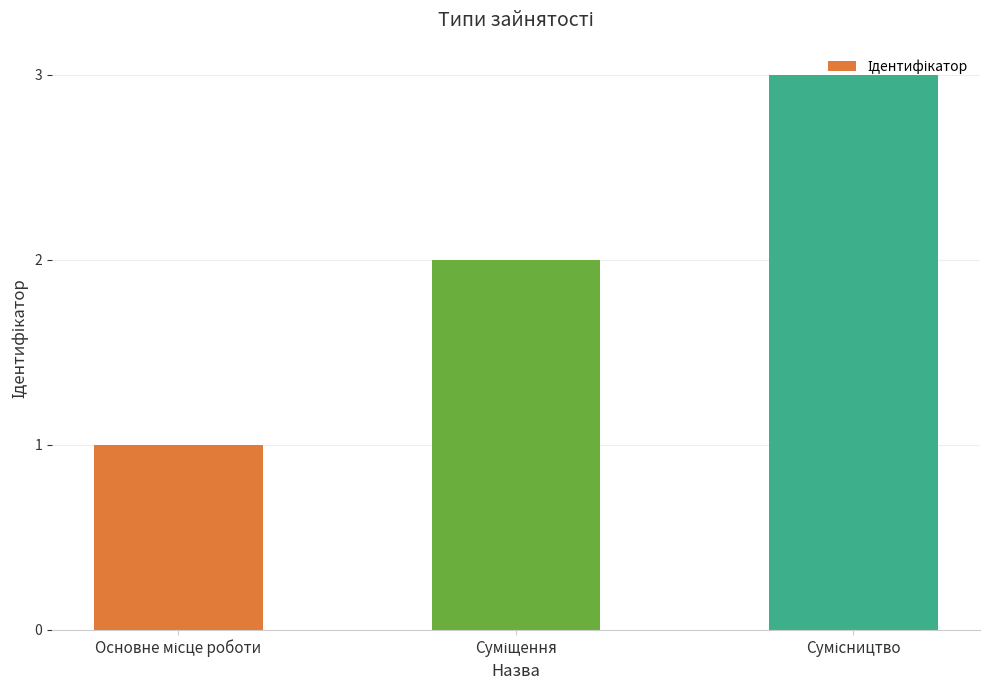

What is the sum of all values?

6